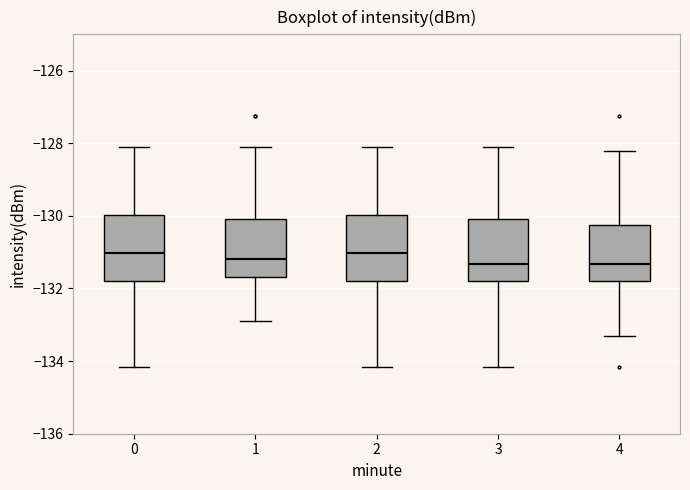

Where is the lower edge of the box at x = 2 on the y-axis? The values are not printed on the chart, so give them approximately, as read against the axis.

-131.8